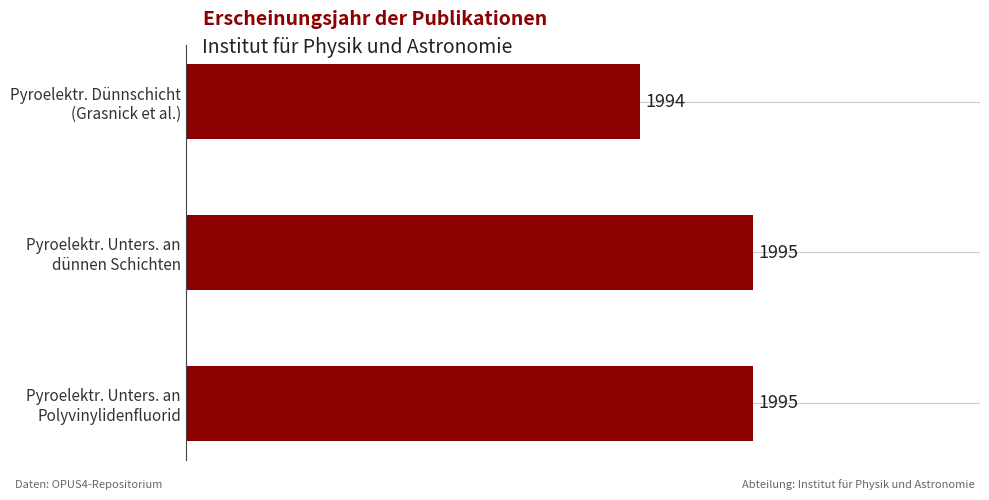

What is the smallest value displayed?

1994